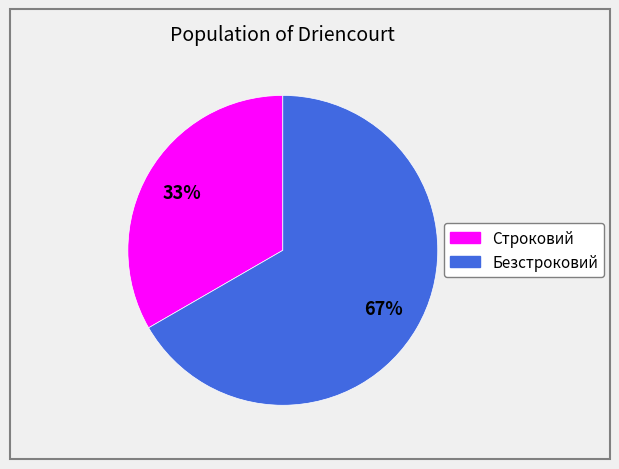

True or false: Строковий accounts for 27% of the total.

False